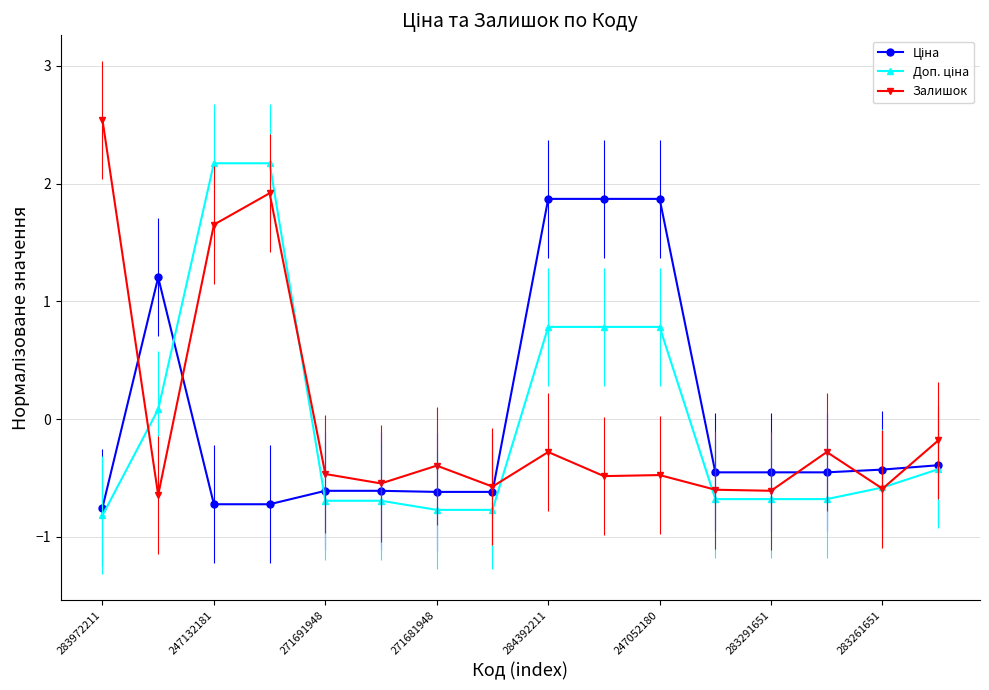

True or false: Залишок has more than 1 points higher than both neighbors.

True